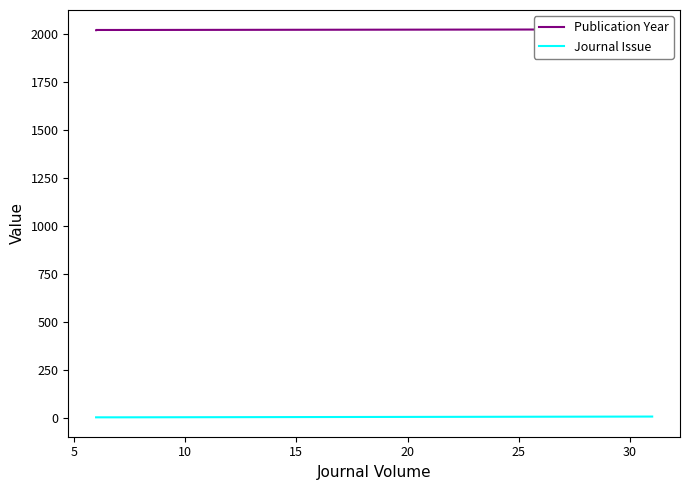

Which series has the largest total across all categories?

Publication Year